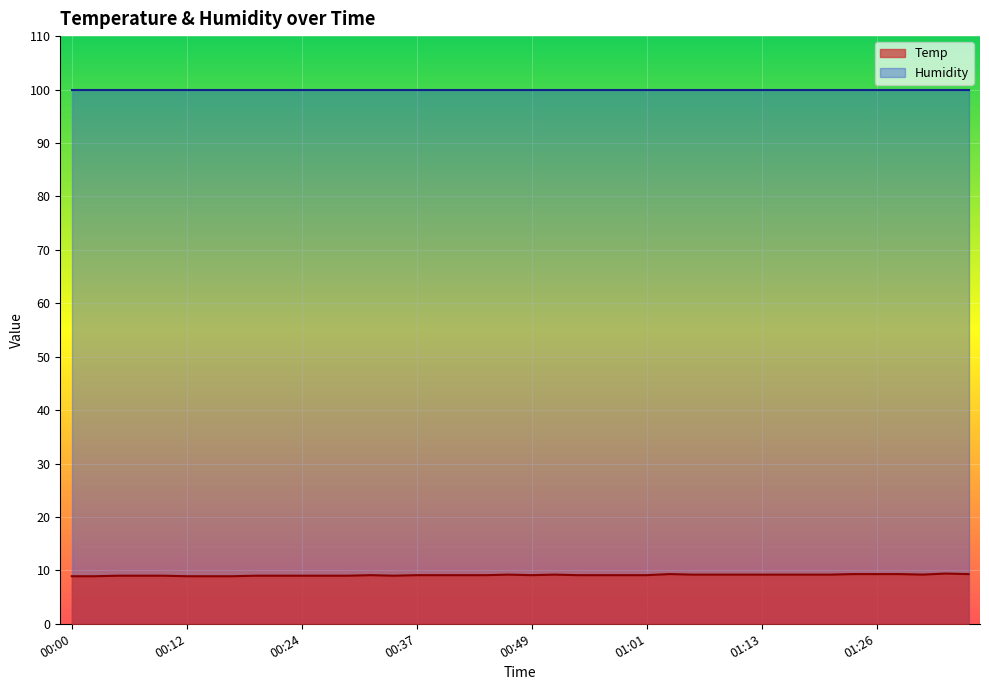

How many interior local valleys (lower than both neighbors) does the data have?

3